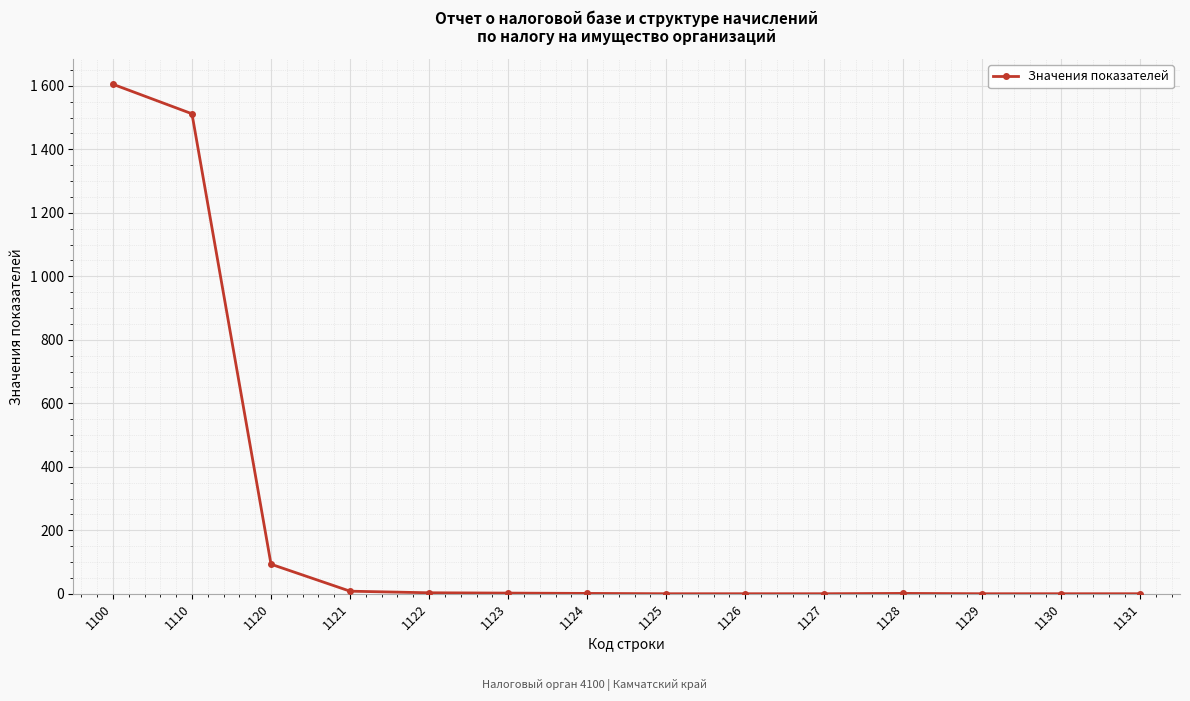

The value at 1100 is 2846. True or false?

False